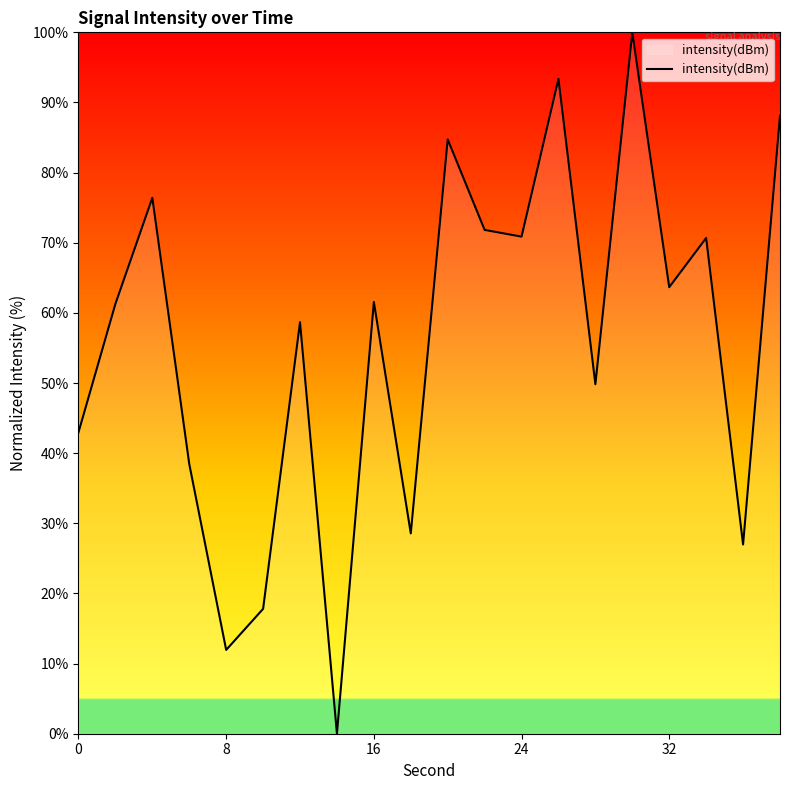

What is the maximum value shown in the chart?

100.0